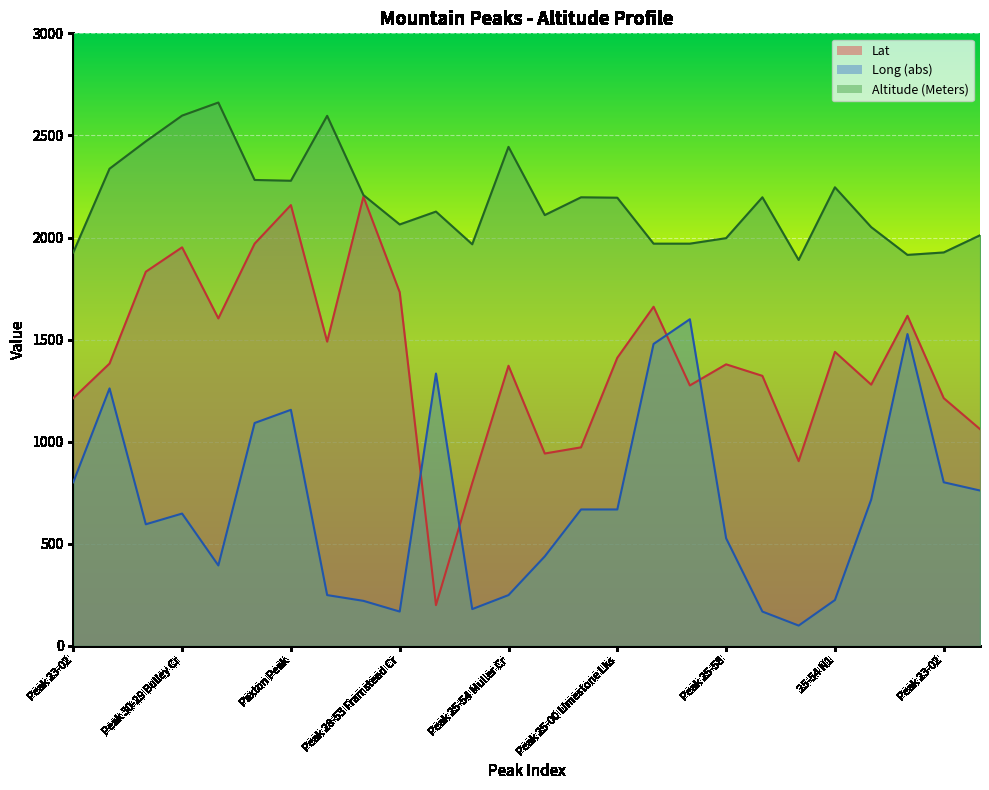

At which category does Altitude reach its first local peak?

Limestone Peak